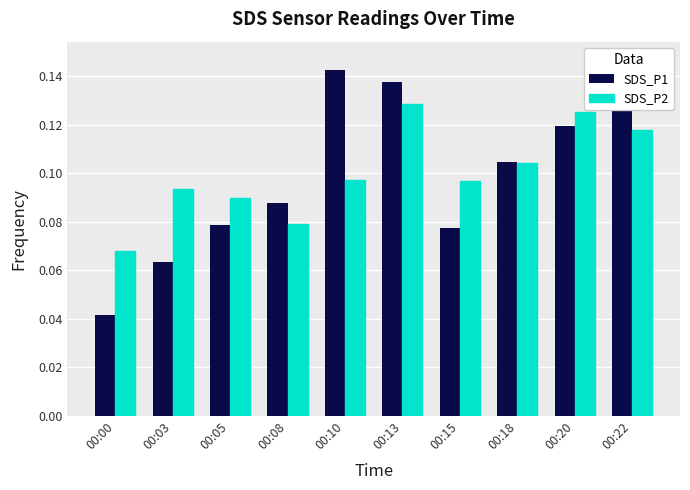

At which label is SDS_P1 closest to 0?

00:00